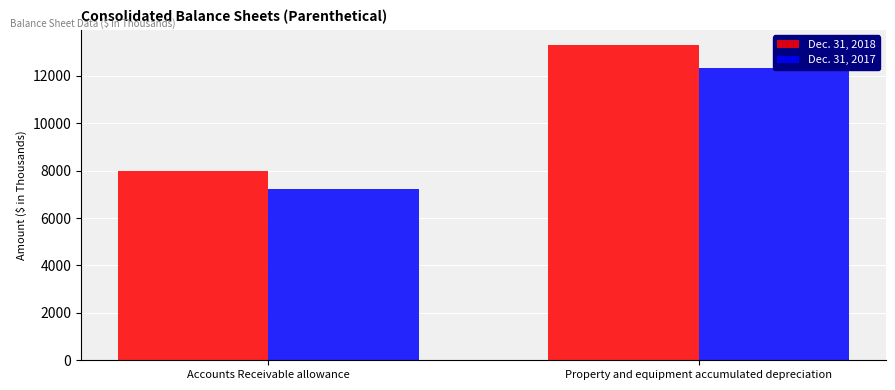

How many values in the Dec. 31, 2017 series are below 12326?

1